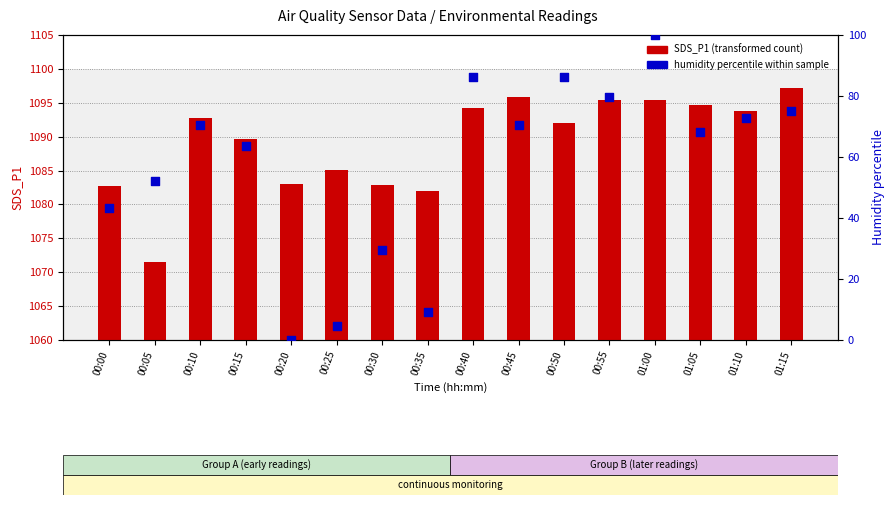

Which series contains the lowest Y value?

humidity percentile